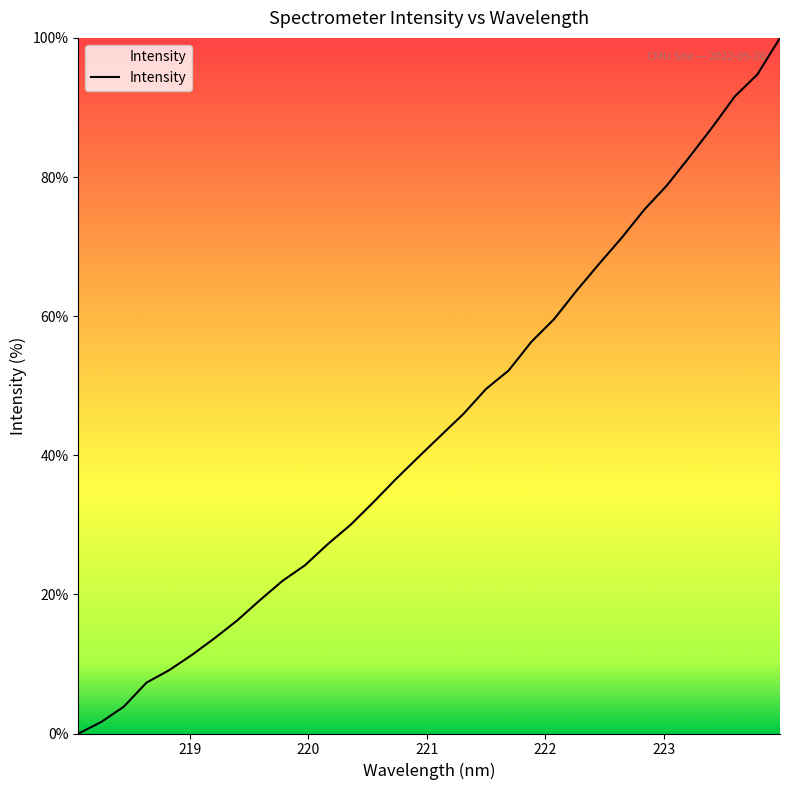

What is the greatest value displayed?

100.0